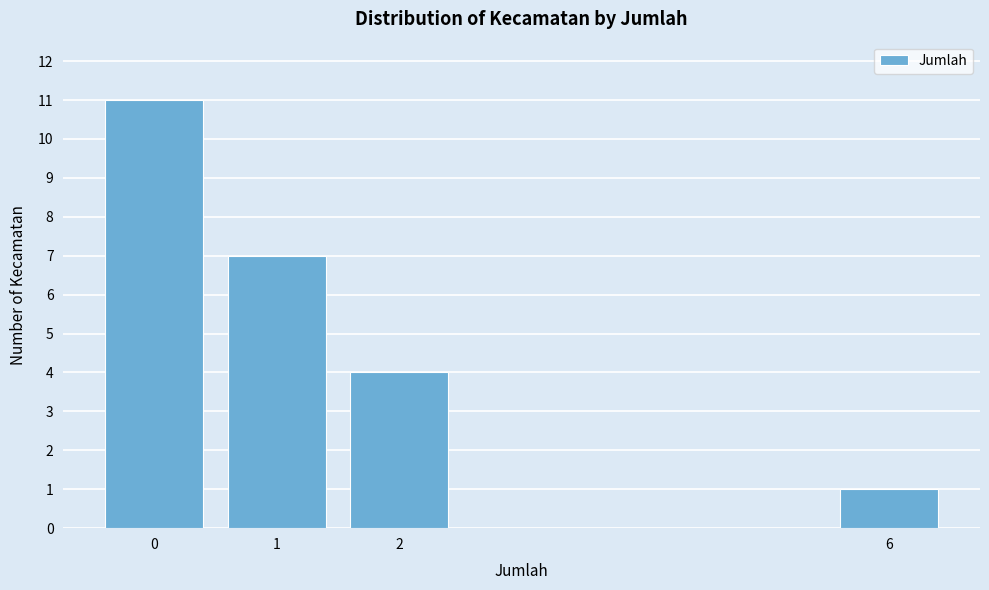

Reading left to right, extract all data points from this chart.

0=11	1=7	2=4	6=1